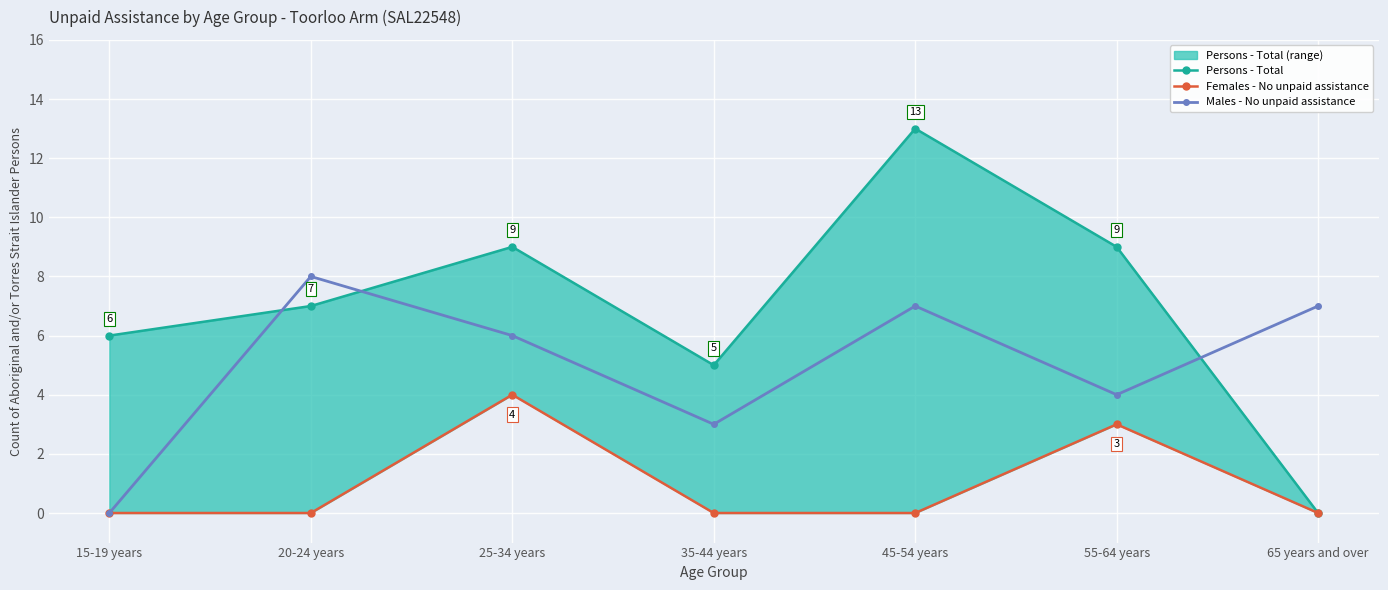

Is the value of Females - No unpaid assistance at 35-44 years greater than the value of Persons - Total at 55-64 years?

No